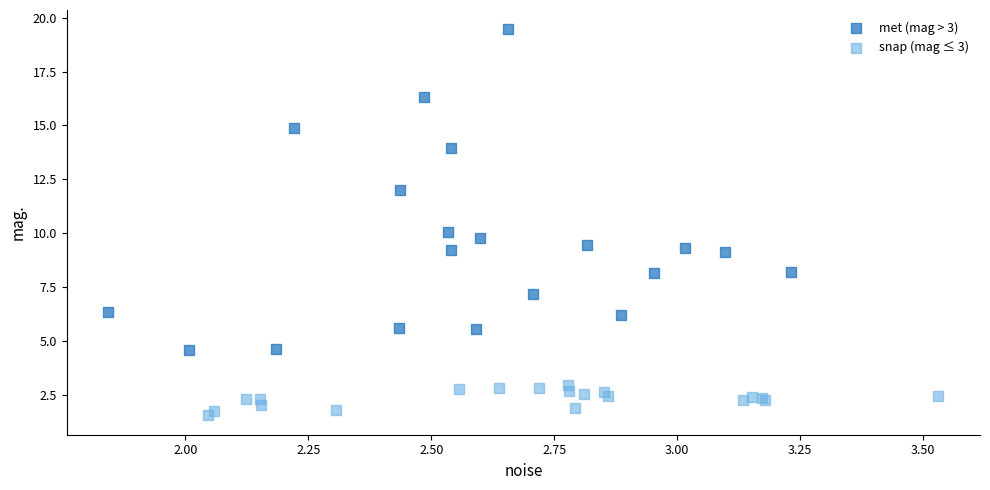

Which series reaches the maximum Y coordinate?

met (mag > 3)